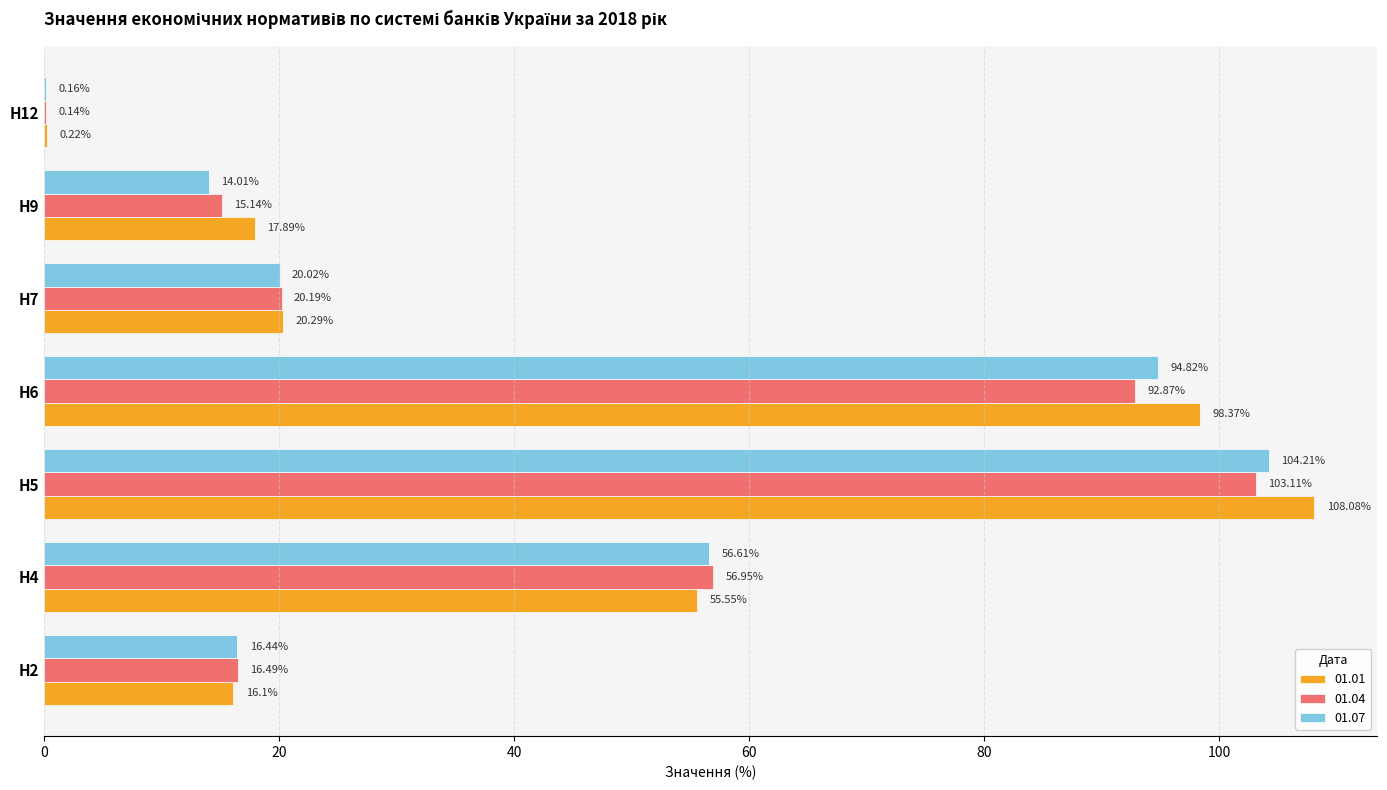

How many series are shown in this chart?

3